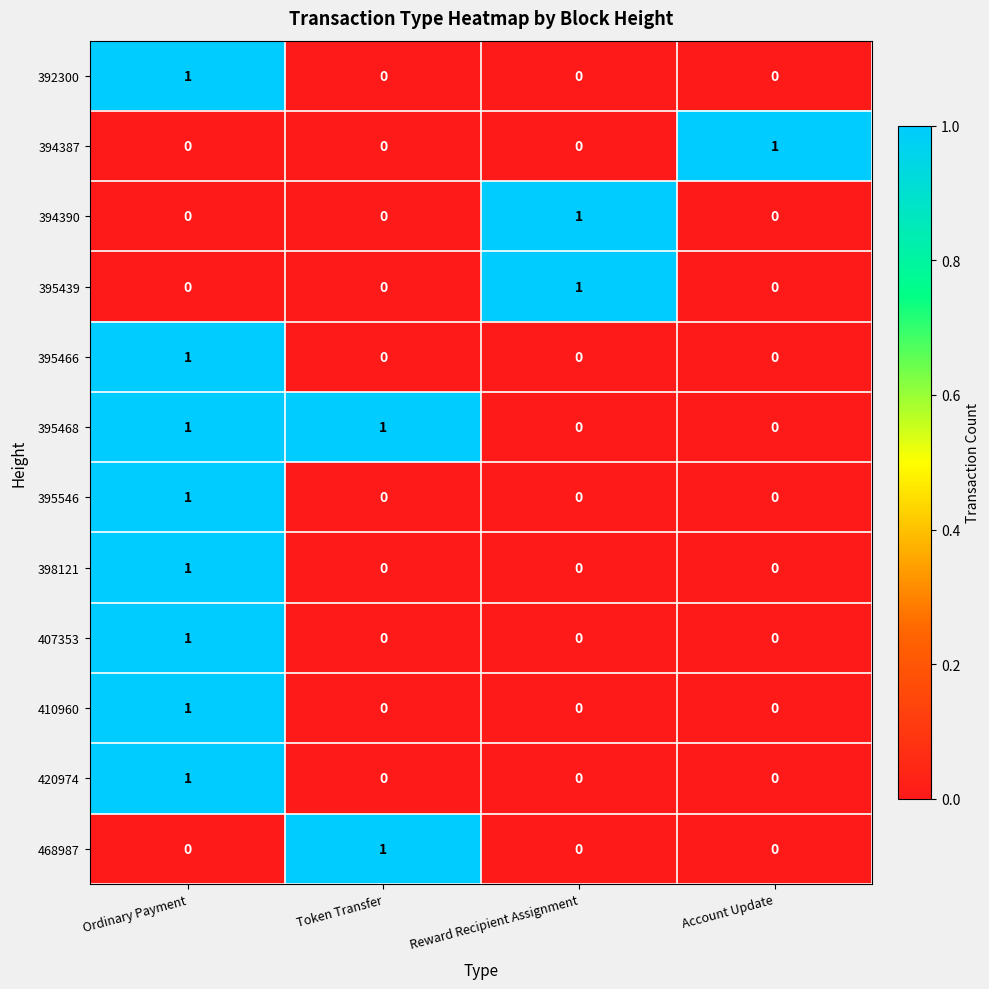

How many 395466 values are between 0 and 1?

4